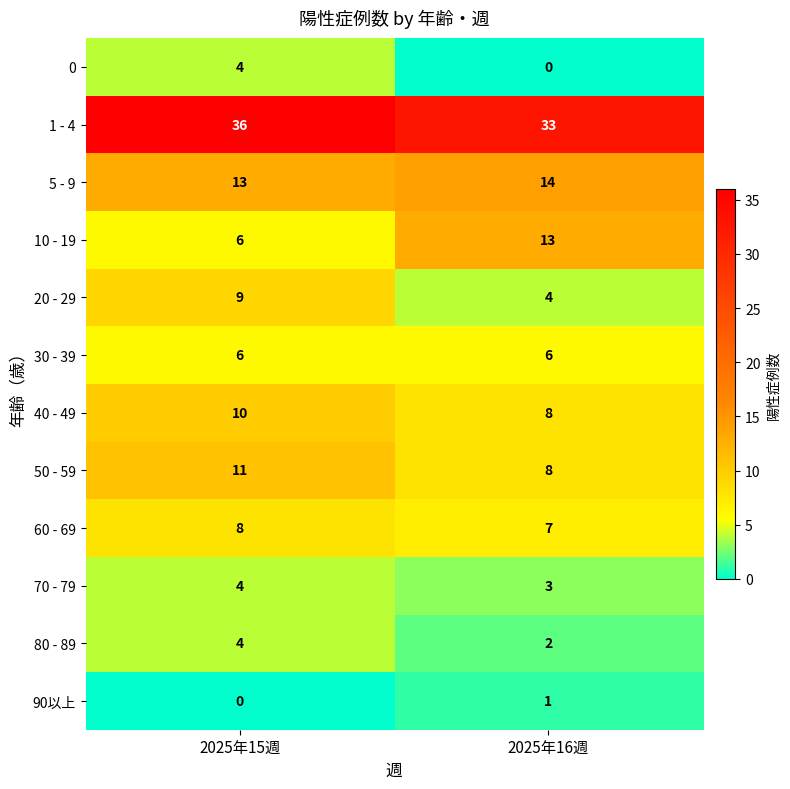

Which series has the widest spread of values?

10 - 19